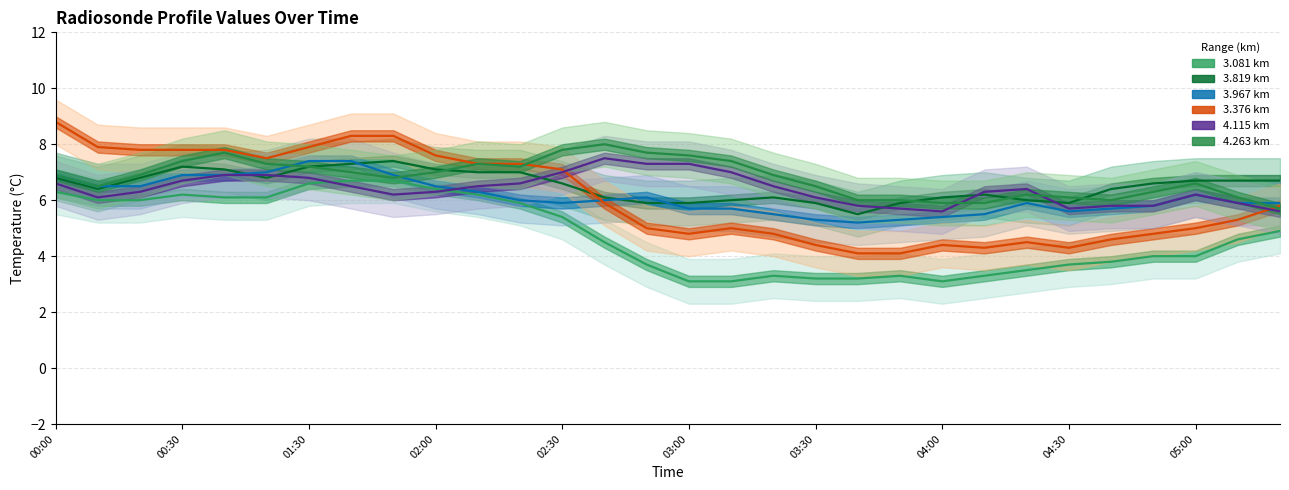

What is the difference between the highest and lowest values at 02:30?

2.4